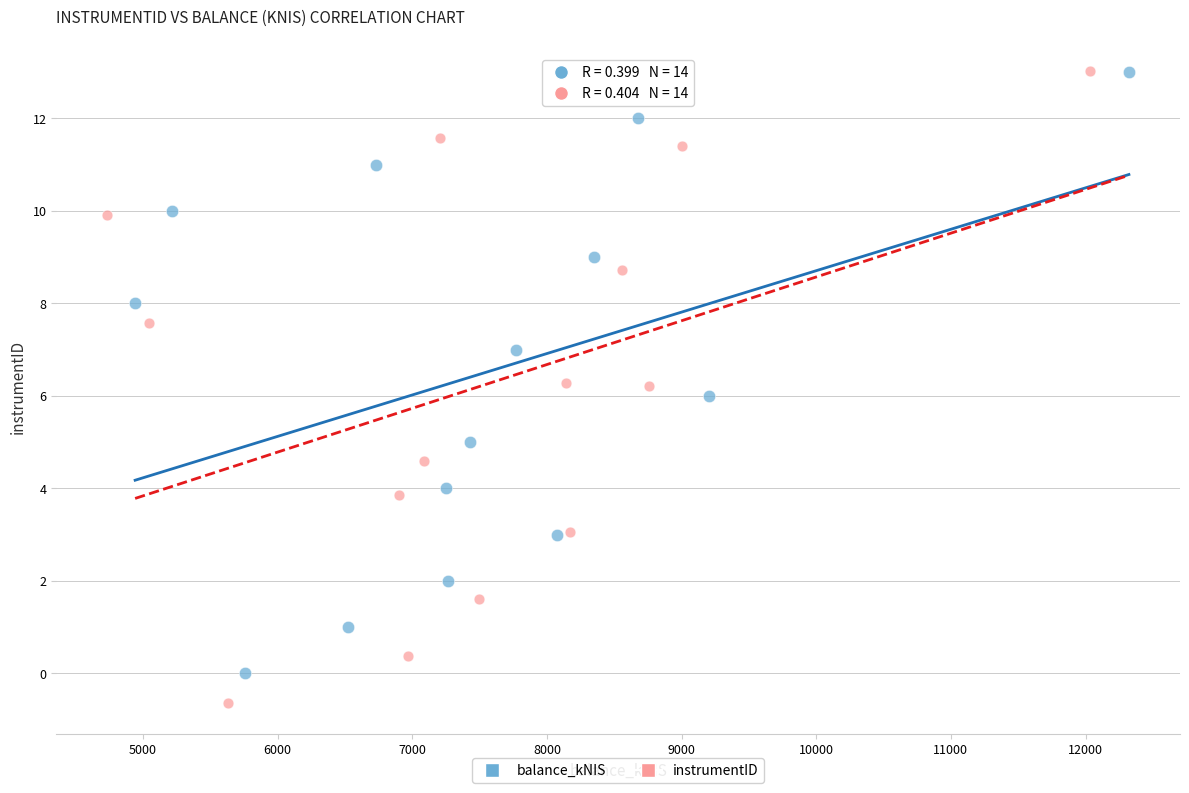

Which series has the widest spread of Y values?

instrumentID